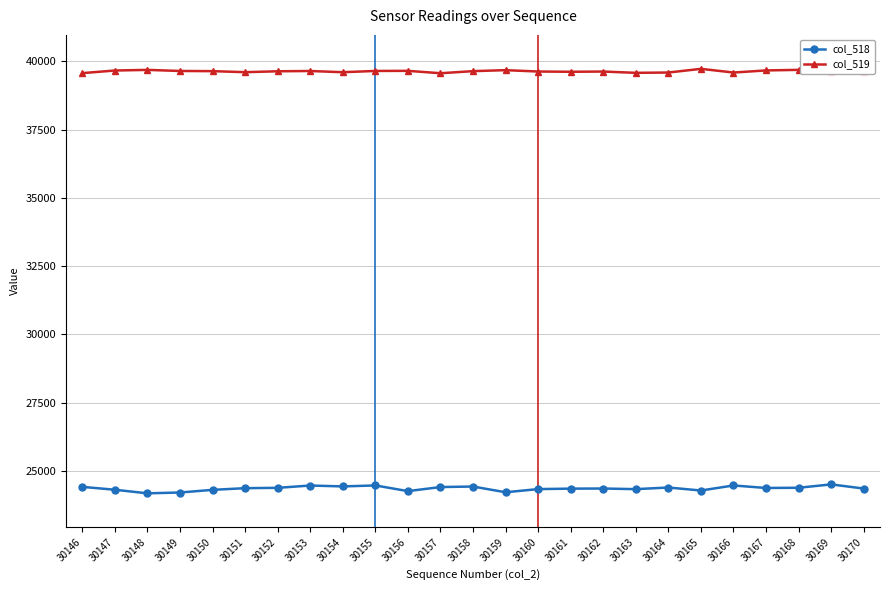

Which series has the largest total across all categories?

col_519